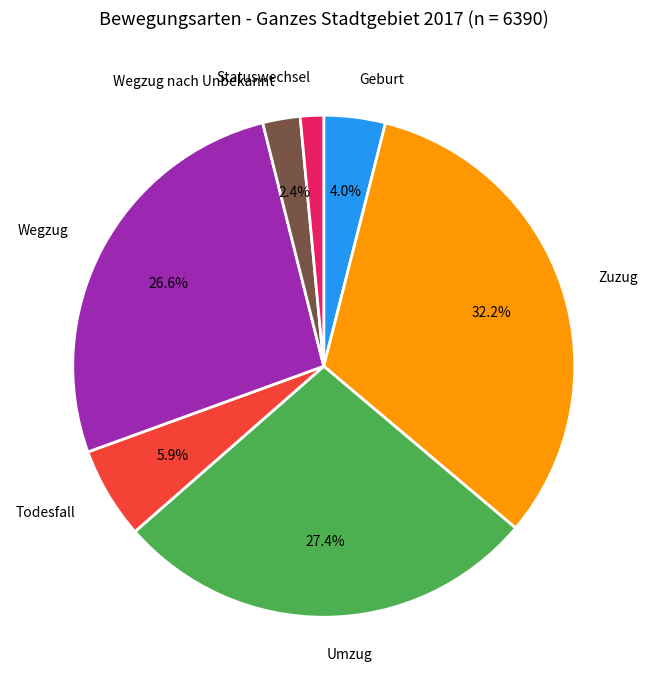

Count the number of slices in the pie.

7